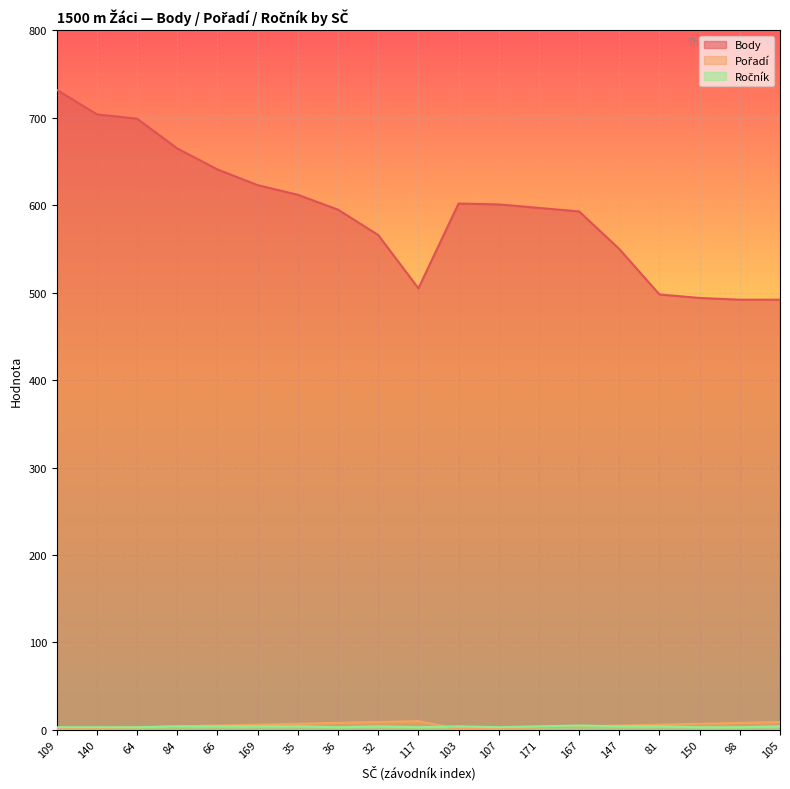

True or false: Ročník and Body intersect in this chart.

False